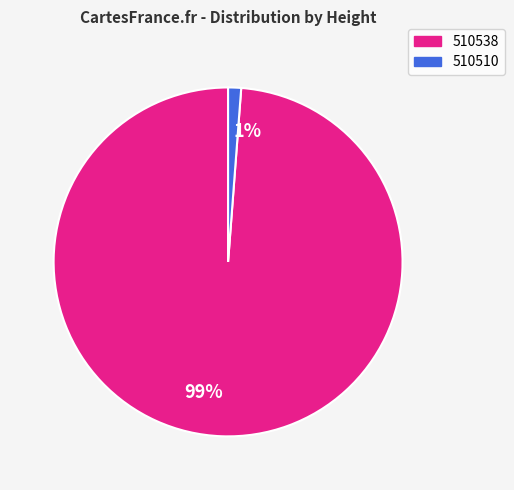

The 1% slice represents 11% of the pie. True or false?

False